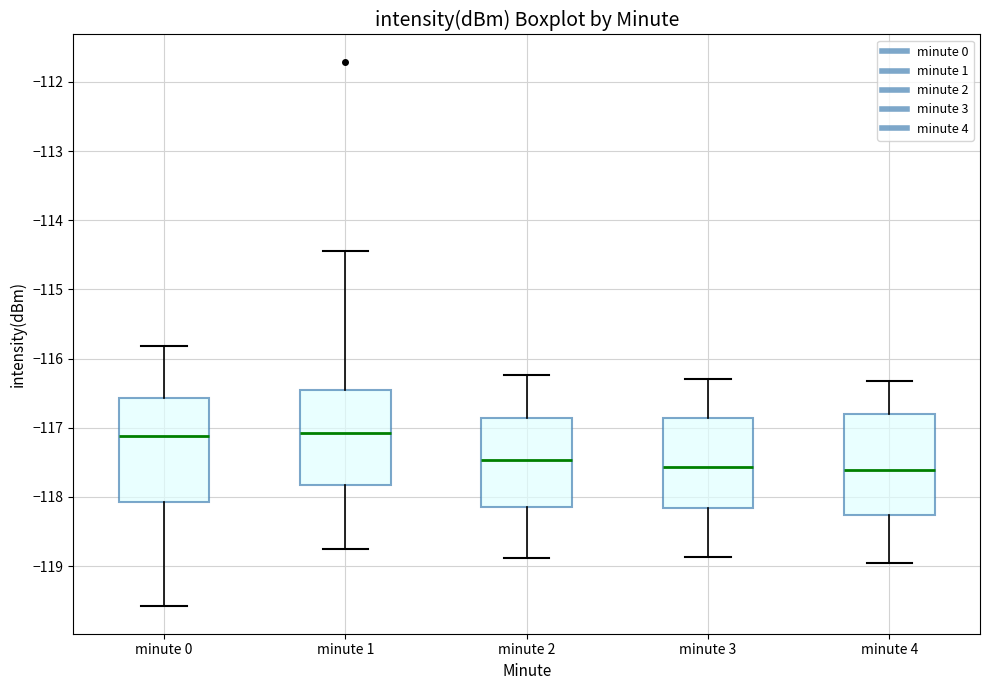

Reading left to right, read every box against the y-axis: the position of its median line, the range the box covers, and the ends of its whiskers. The values are not printed on the chart, so give them approximately, as read against the axis.

minute 0: median -117.1, box -118.1 to -116.6, whiskers -119.6 to -115.8
minute 1: median -117.1, box -117.8 to -116.5, whiskers -118.8 to -114.5
minute 2: median -117.5, box -118.1 to -116.9, whiskers -118.9 to -116.2
minute 3: median -117.6, box -118.2 to -116.9, whiskers -118.9 to -116.3
minute 4: median -117.6, box -118.3 to -116.8, whiskers -118.9 to -116.3